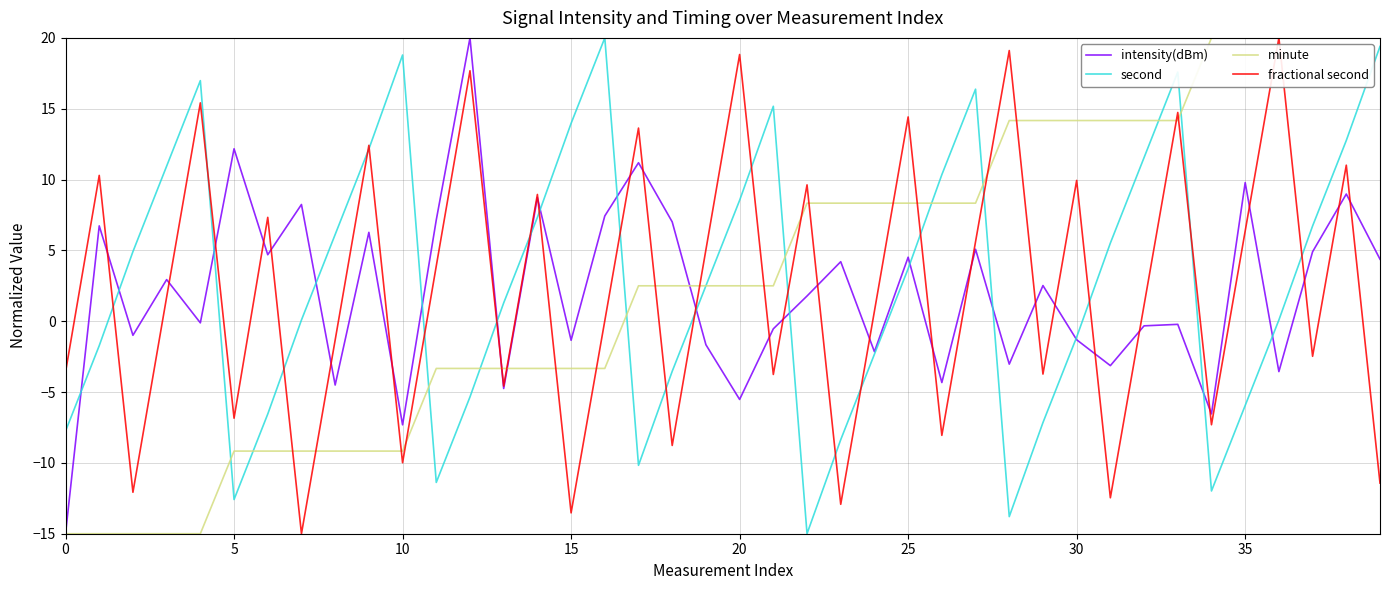

What is the greatest value displayed?

20.0